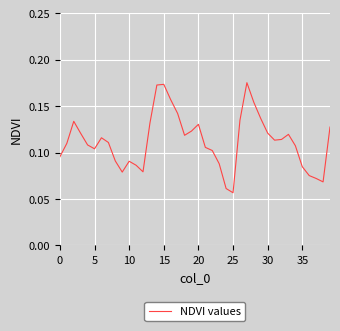

Does the chart display data point markers on the line(s)?

No